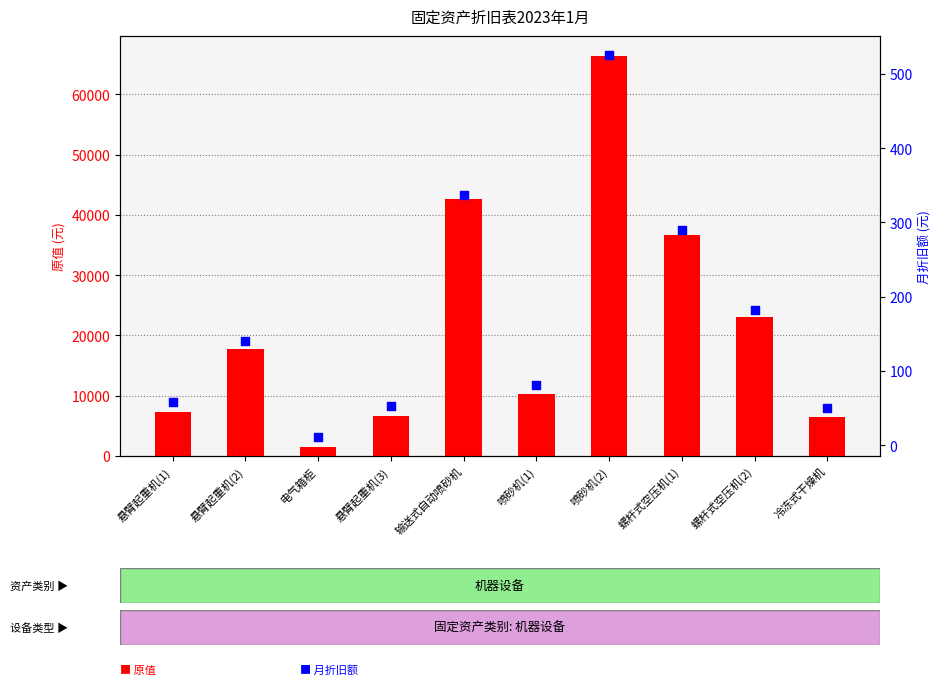

What are all the series names shown in the legend?

原值, 月折旧额